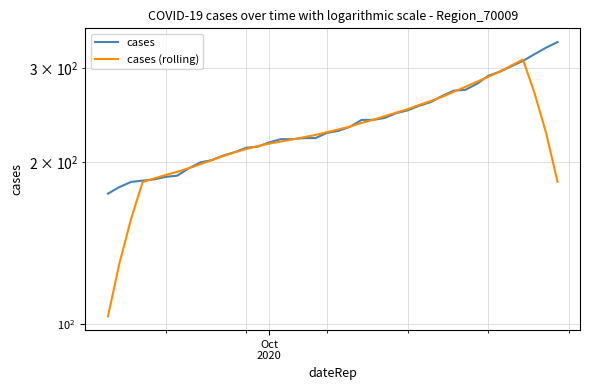

True or false: cases (rolling) has a value of 283.7 at 6.

False